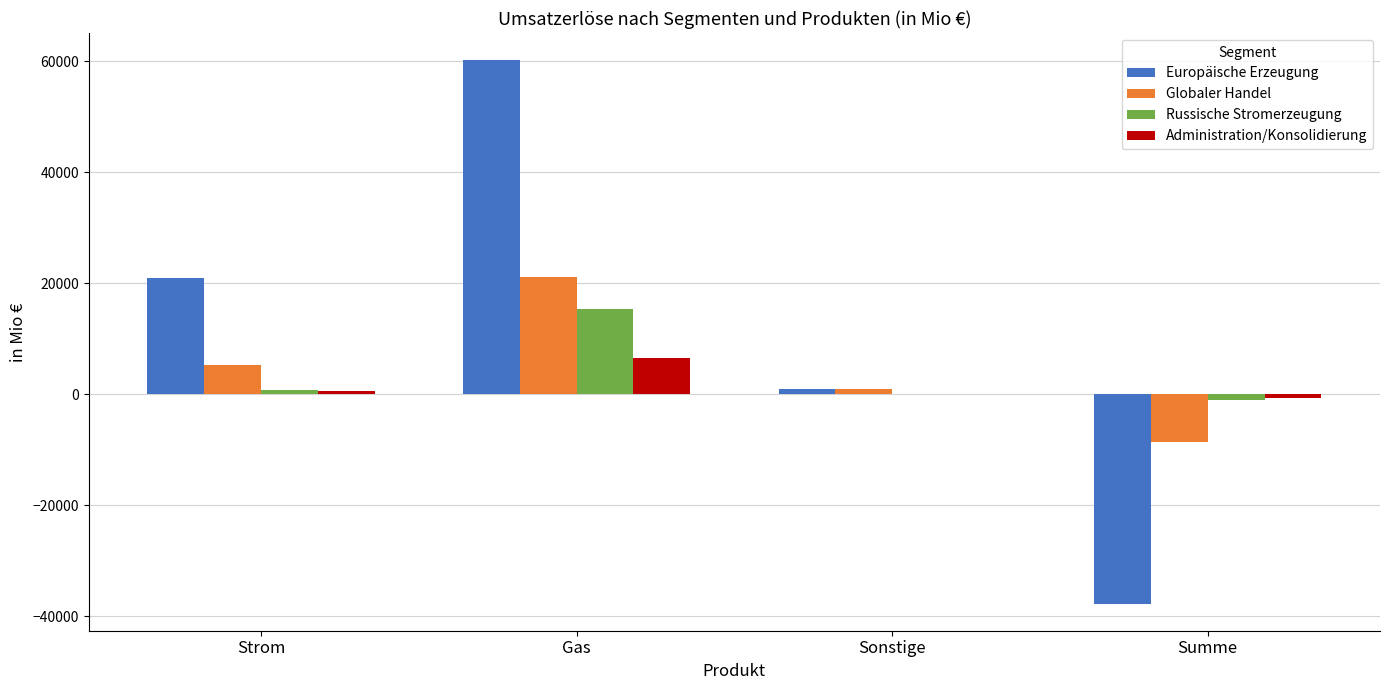

What are all the series names shown in the legend?

Europäische Erzeugung, Globaler Handel, Russische Stromerzeugung, Administration/Konsolidierung